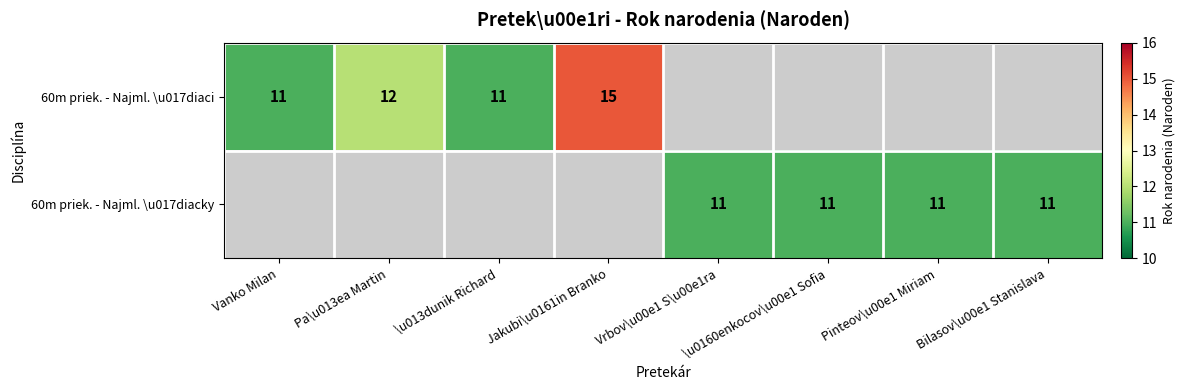

True or false: 60m priek. - Najml. \u017diaci has a value of 15 at Jakubi\u0161in Branko.

True